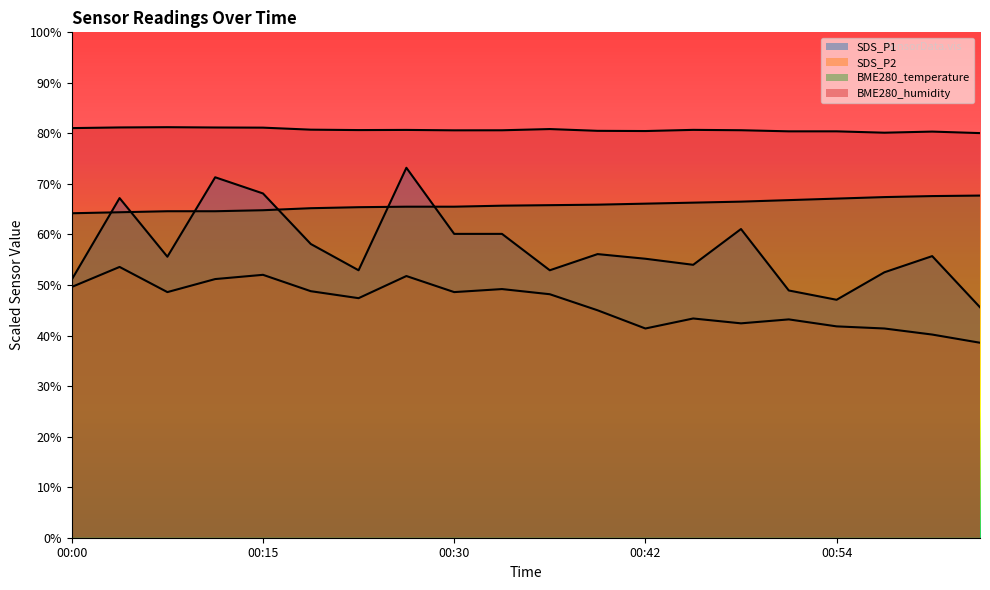

Which series has the widest spread of values?

SDS_P1